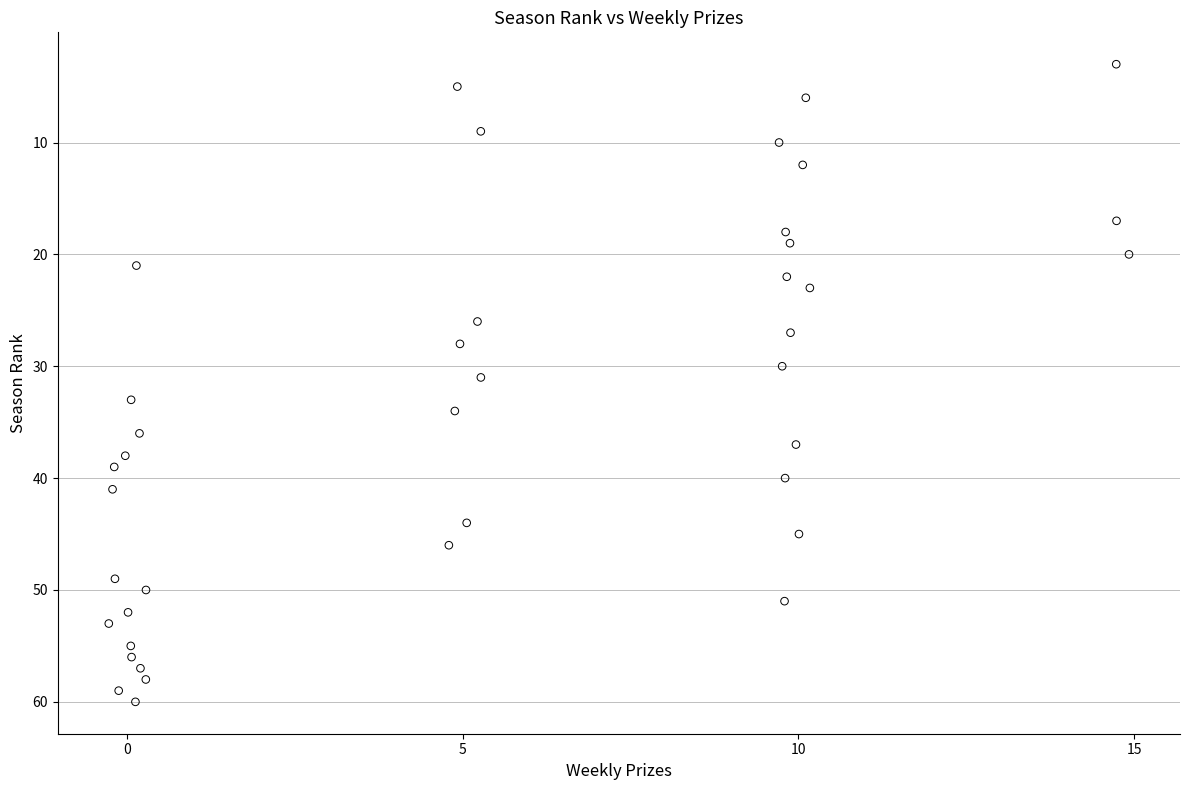

What is the range of Y values (max minus min)?

57